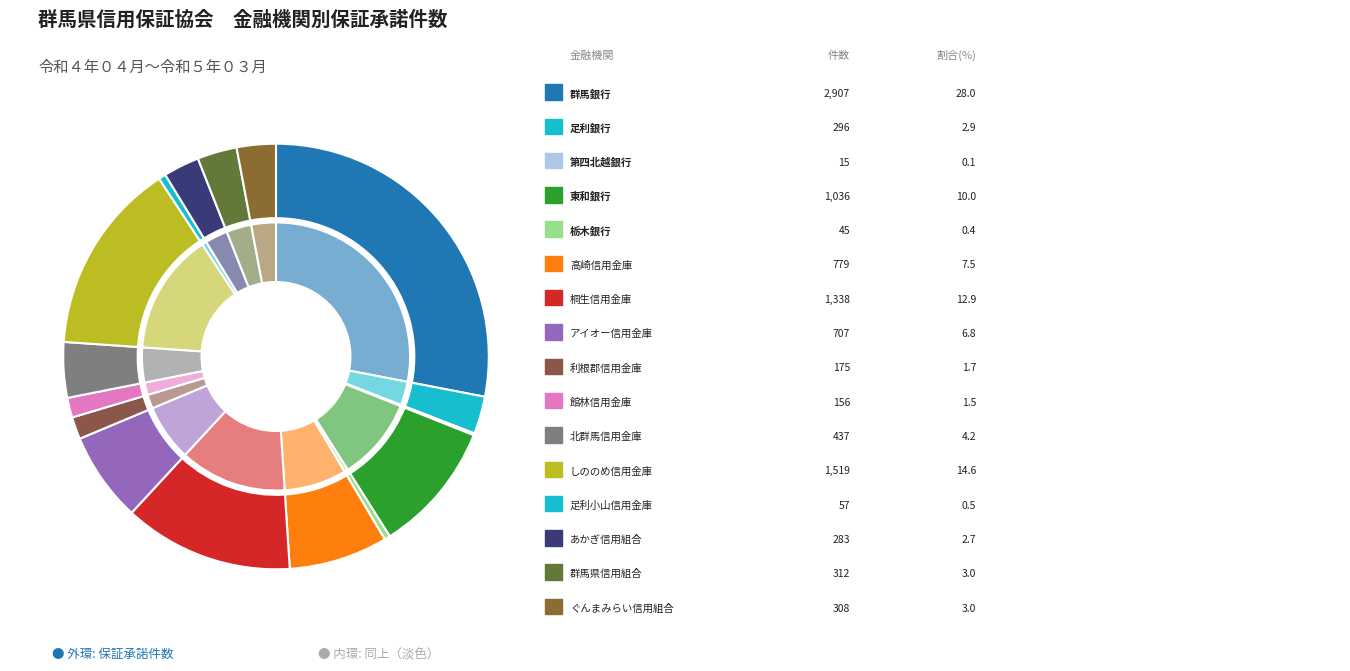

What is the smallest slice in the pie chart?

第四北越銀行